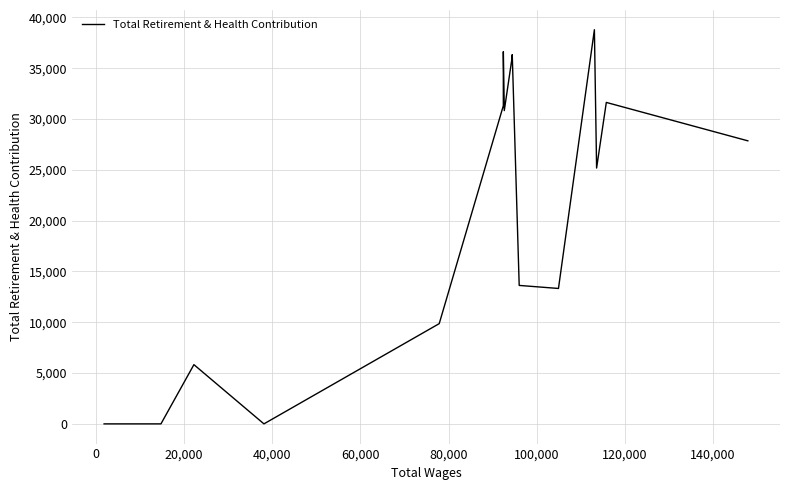

How many distinct data groups are displayed?

1